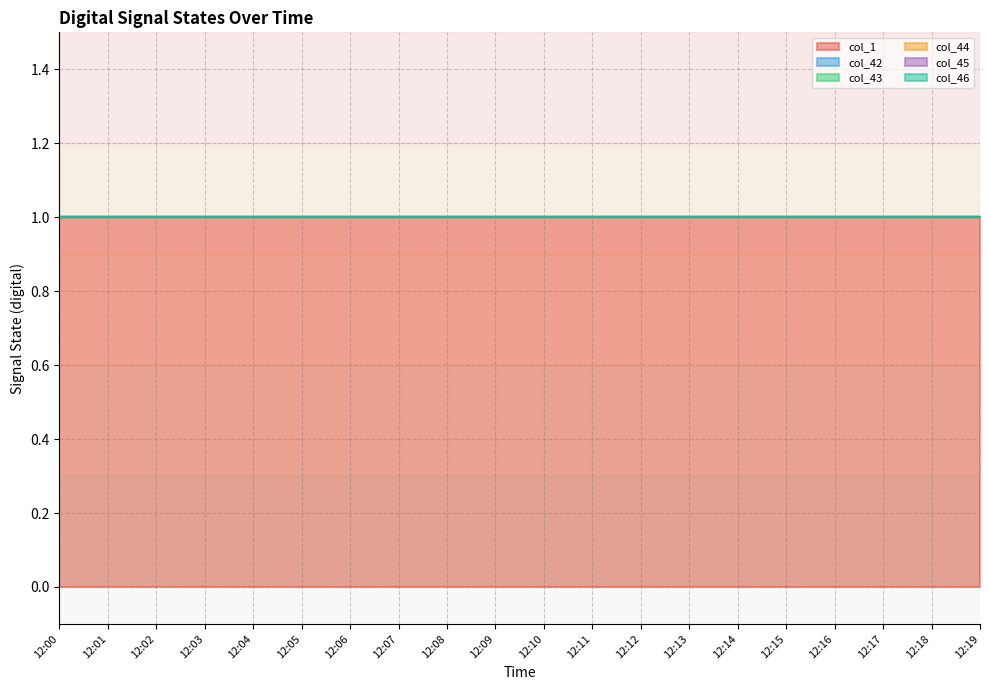

Reading left to right, transcribe all the data shown in this chart.

col_1: 12:00=1	12:01=1	12:02=1	12:03=1	12:04=1	12:05=1	12:06=1	12:07=1	12:08=1	12:09=1	12:10=1	12:11=1	12:12=1	12:13=1	12:14=1	12:15=1	12:16=1	12:17=1	12:18=1	12:19=1
col_42: 12:00=0	12:01=0	12:02=0	12:03=0	12:04=0	12:05=0	12:06=0	12:07=0	12:08=0	12:09=0	12:10=0	12:11=0	12:12=0	12:13=0	12:14=0	12:15=0	12:16=0	12:17=0	12:18=0	12:19=0
col_43: 12:00=0	12:01=0	12:02=0	12:03=0	12:04=0	12:05=0	12:06=0	12:07=0	12:08=0	12:09=0	12:10=0	12:11=0	12:12=0	12:13=0	12:14=0	12:15=0	12:16=0	12:17=0	12:18=0	12:19=0
col_44: 12:00=0	12:01=0	12:02=0	12:03=0	12:04=0	12:05=0	12:06=0	12:07=0	12:08=0	12:09=0	12:10=0	12:11=0	12:12=0	12:13=0	12:14=0	12:15=0	12:16=0	12:17=0	12:18=0	12:19=0
col_45: 12:00=0	12:01=0	12:02=0	12:03=0	12:04=0	12:05=0	12:06=0	12:07=0	12:08=0	12:09=0	12:10=0	12:11=0	12:12=0	12:13=0	12:14=0	12:15=0	12:16=0	12:17=0	12:18=0	12:19=0
col_46: 12:00=0	12:01=0	12:02=0	12:03=0	12:04=0	12:05=0	12:06=0	12:07=0	12:08=0	12:09=0	12:10=0	12:11=0	12:12=0	12:13=0	12:14=0	12:15=0	12:16=0	12:17=0	12:18=0	12:19=0